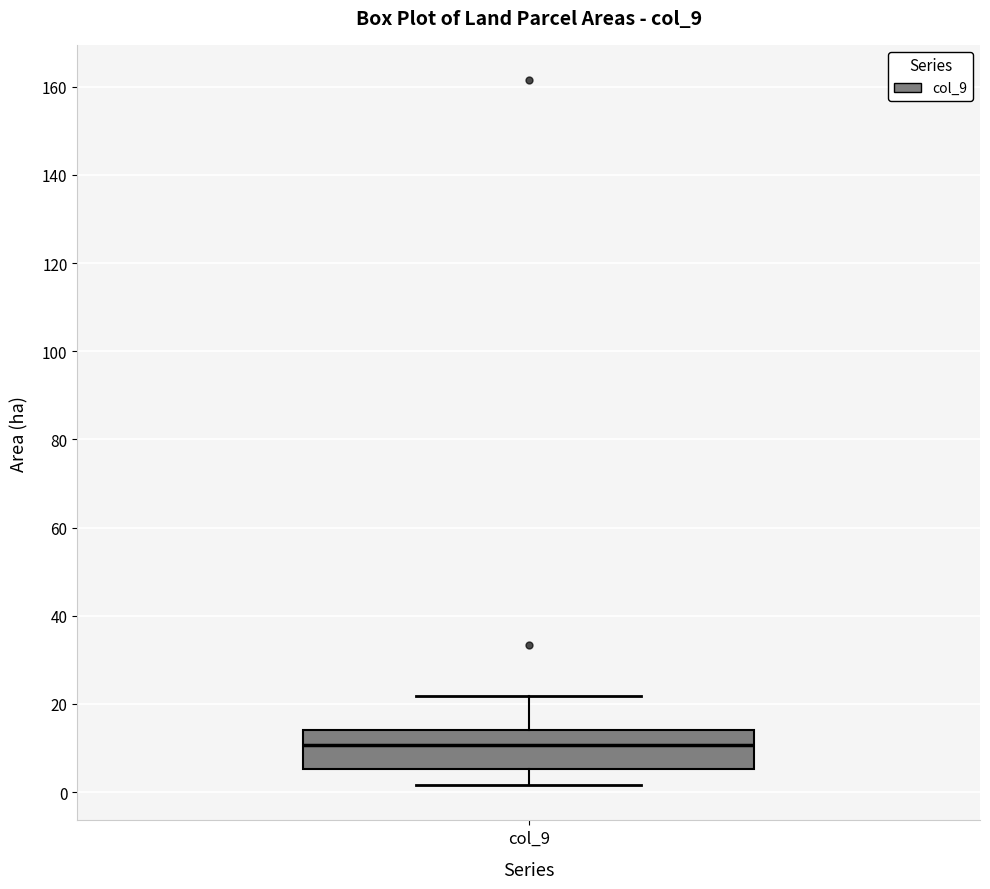

Transcribe this box plot: give where the median line is, the range the box spans, and where the two whiskers end, as read against the y-axis. The values are not printed on the chart, so give them approximately, as read against the axis.

median 10, box 6 to 14, whiskers 2 to 22